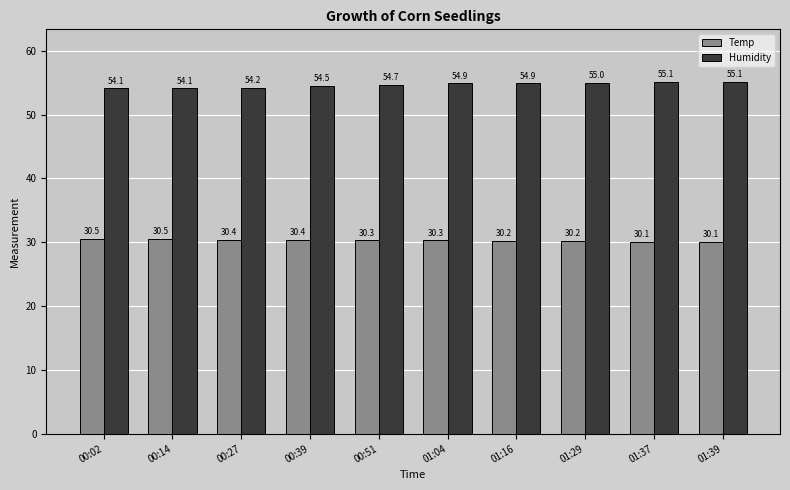

What is the minimum value for Humidity?

54.1